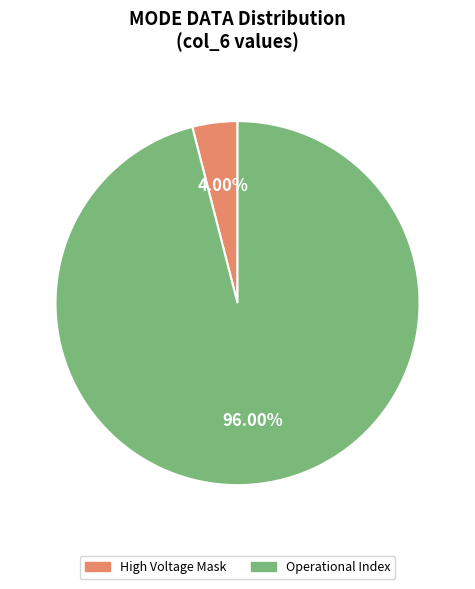

Count the number of slices in the pie.

2